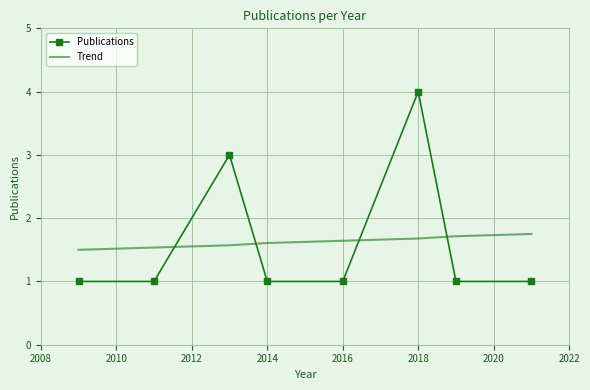

Which series has the largest range (max minus min)?

Publications